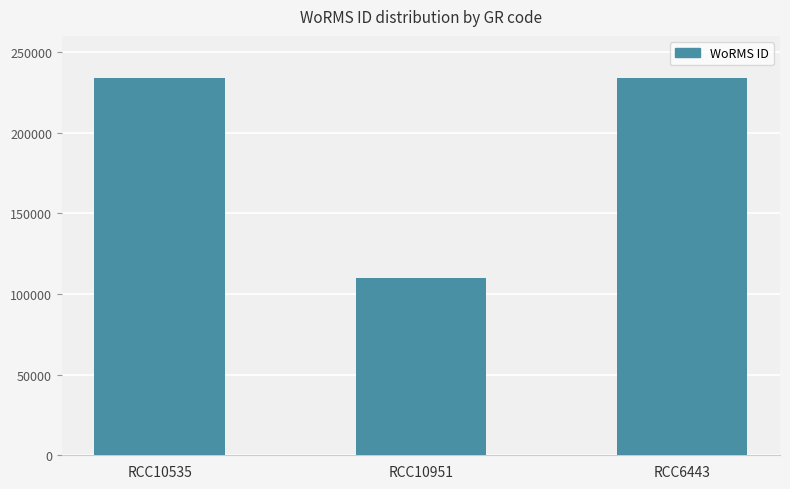

Is it true that the value at RCC10535 is 60451?

False